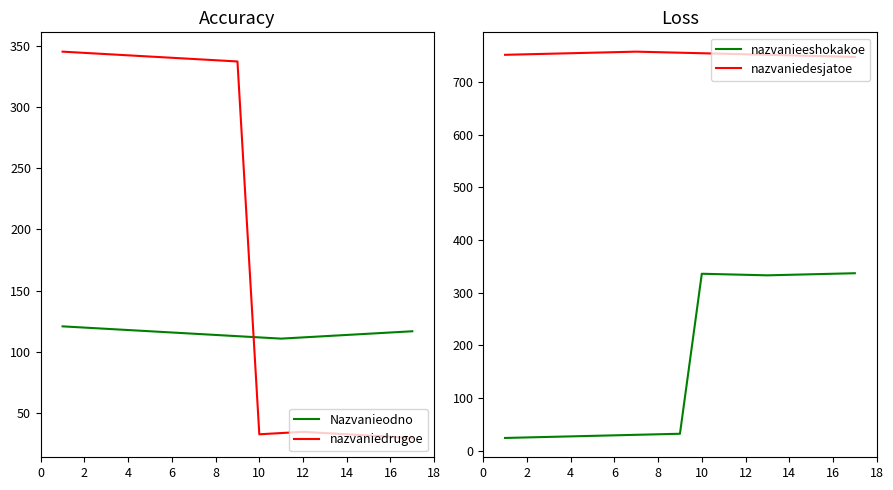

What is the minimum value shown in the chart?

24